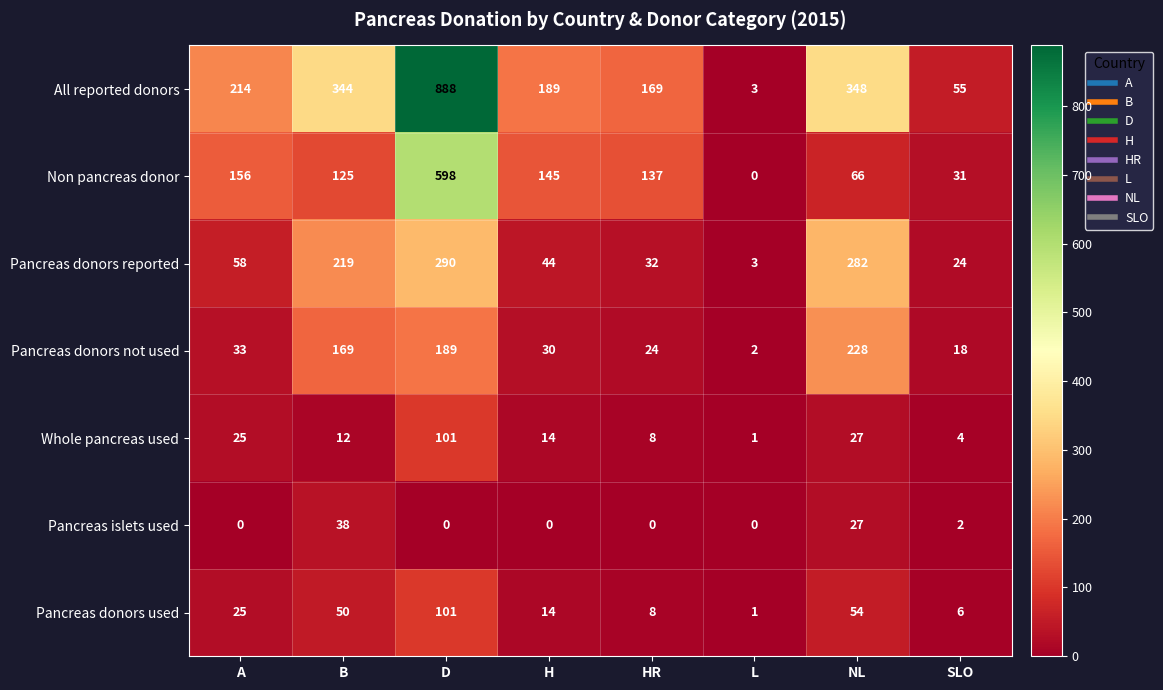

Which series has the widest spread of values?

All reported donors